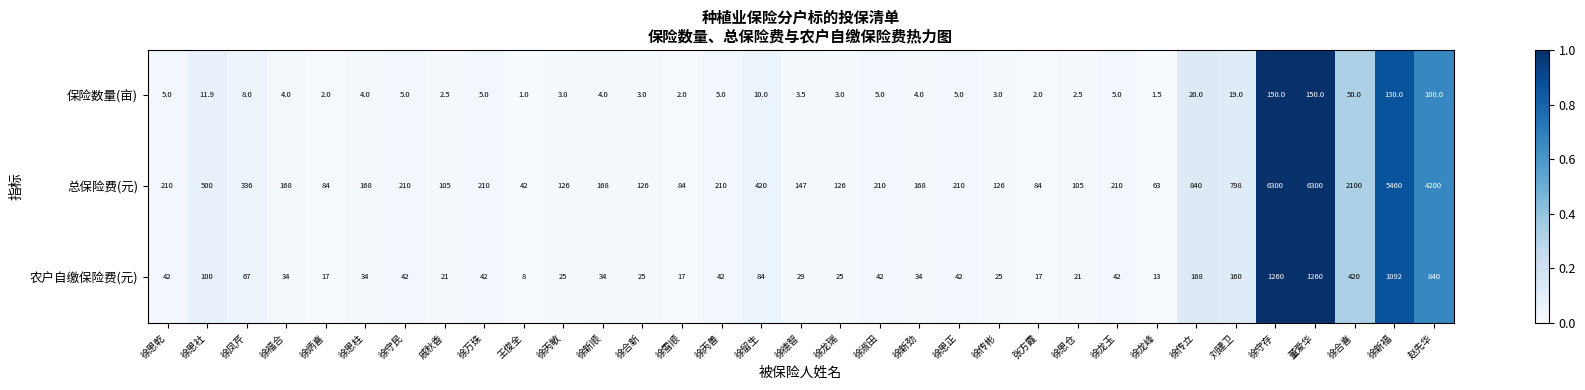

How many series are shown in this chart?

3